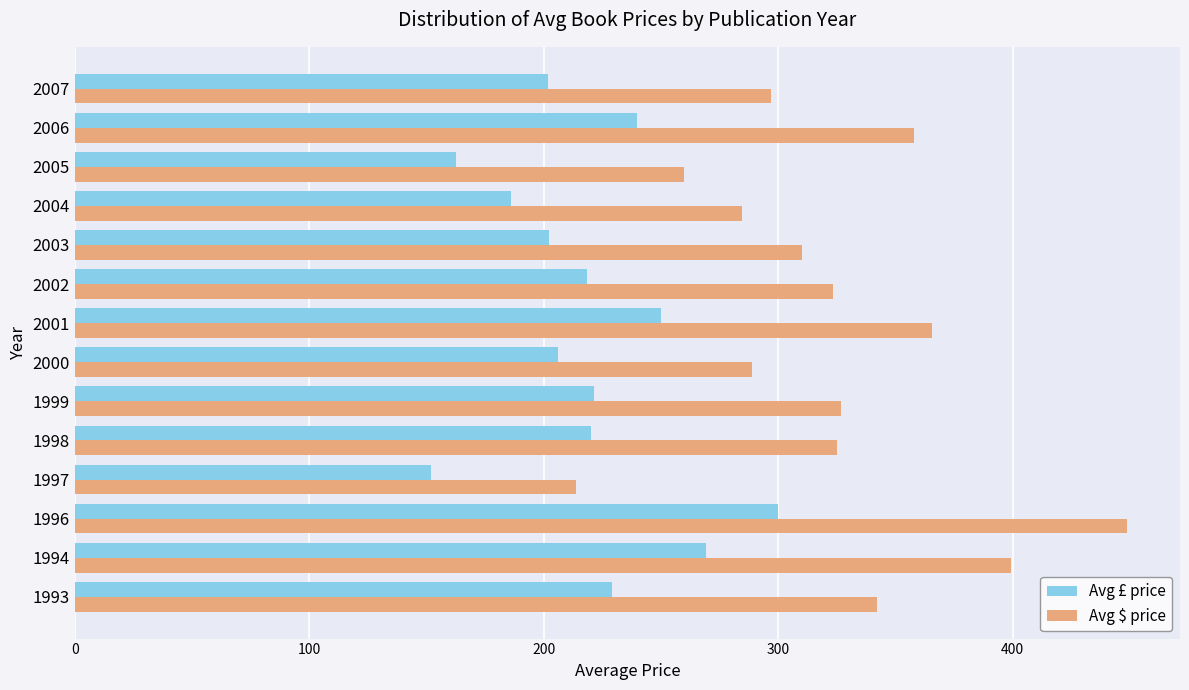

True or false: Avg £ price has a value of 229.0 at 1993.

True